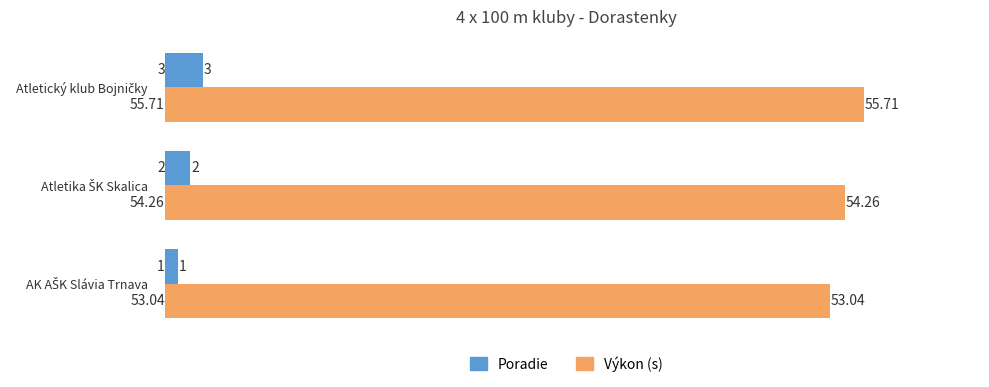

What is the difference between the maximum and minimum values in the Poradie series?

2.0